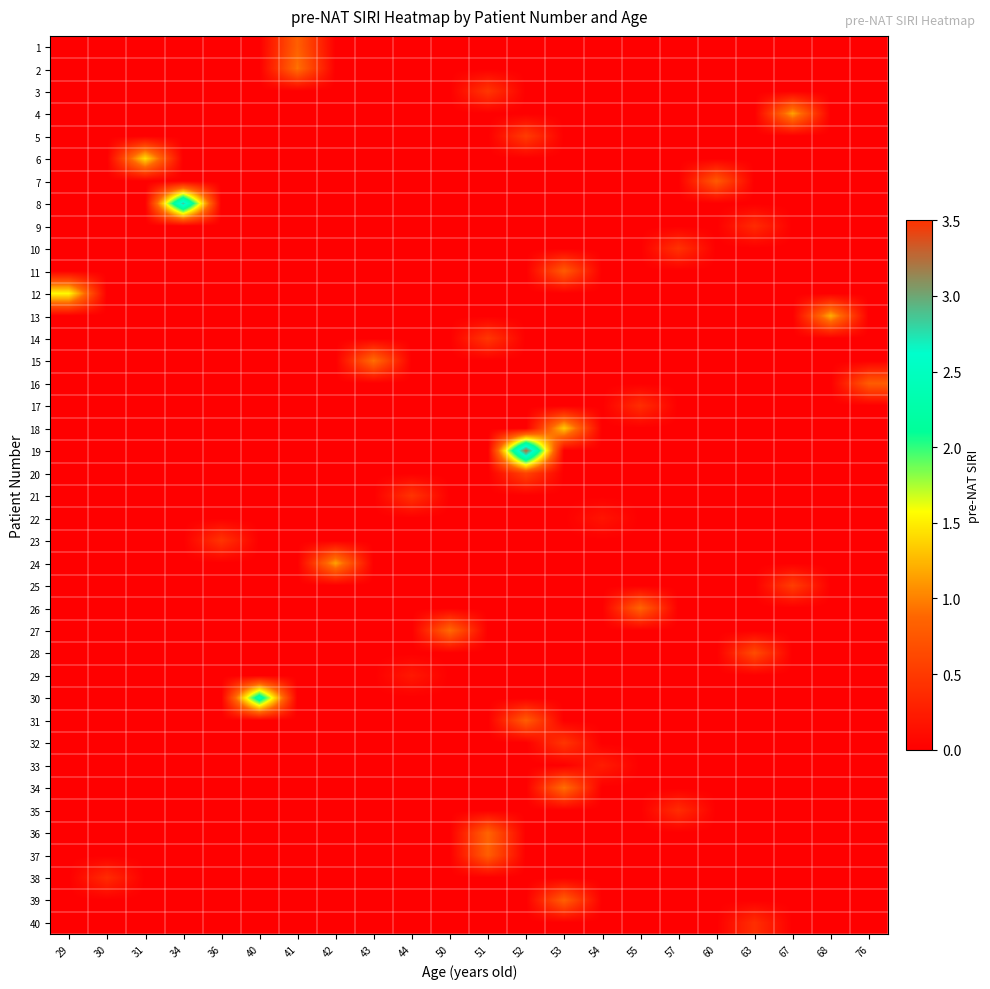

Which category has the highest value across all series?

52